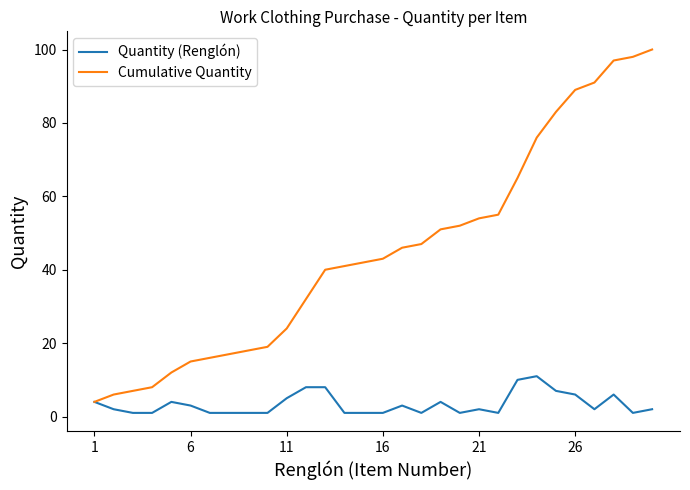

Which series has the largest range (max minus min)?

Cumulative Quantity